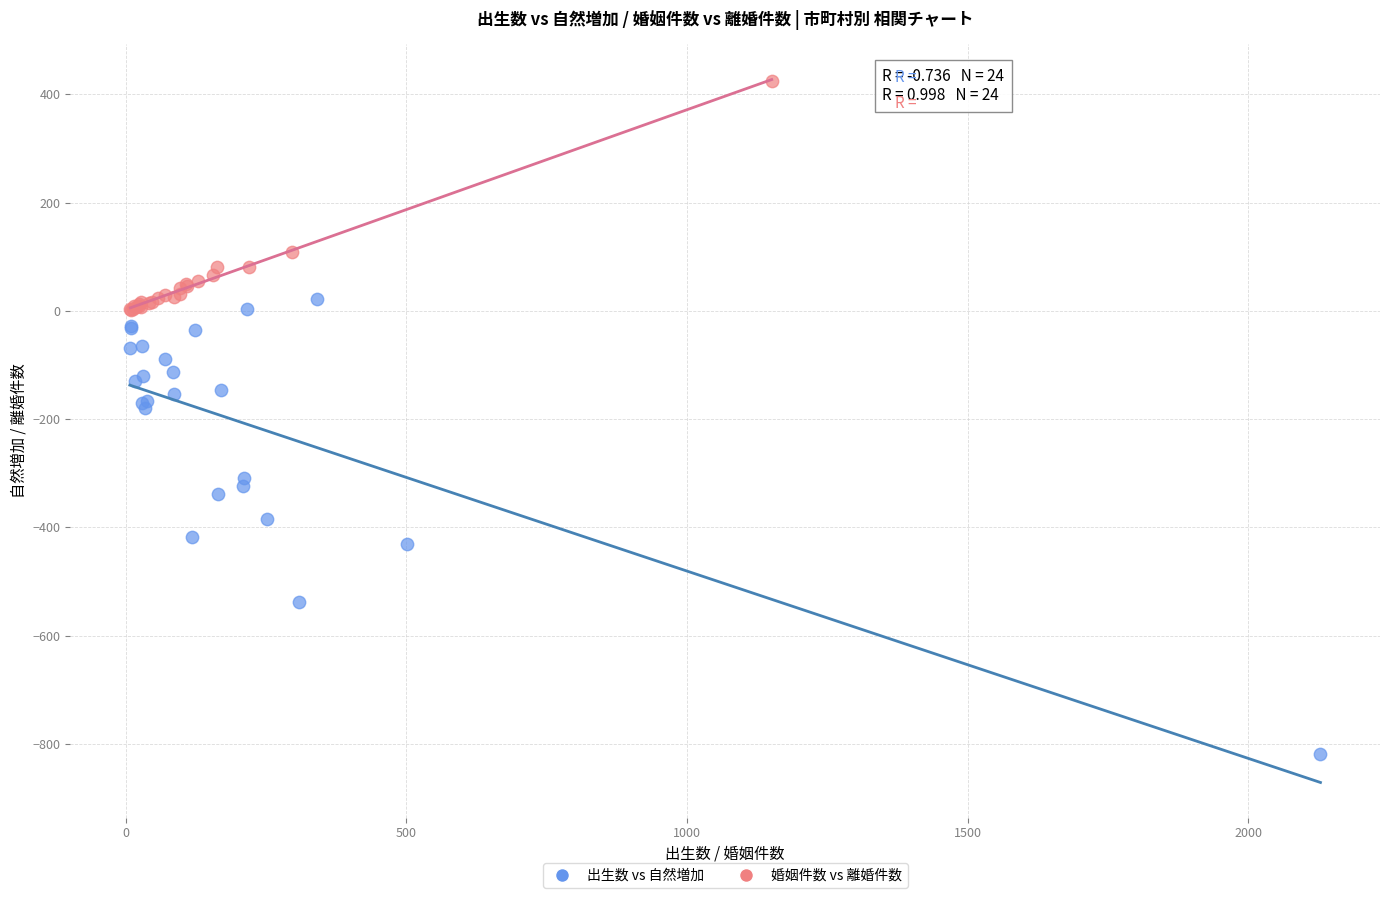

Which series has the widest spread of Y values?

出生数 vs 自然増加